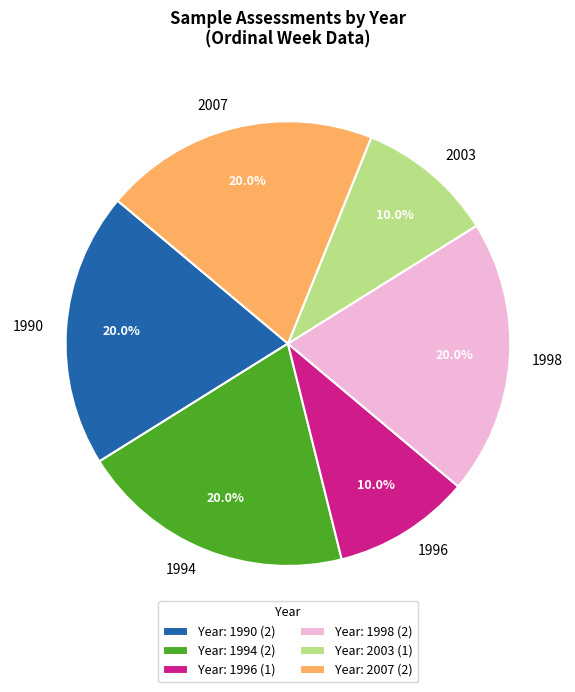

Count the number of slices in the pie.

6